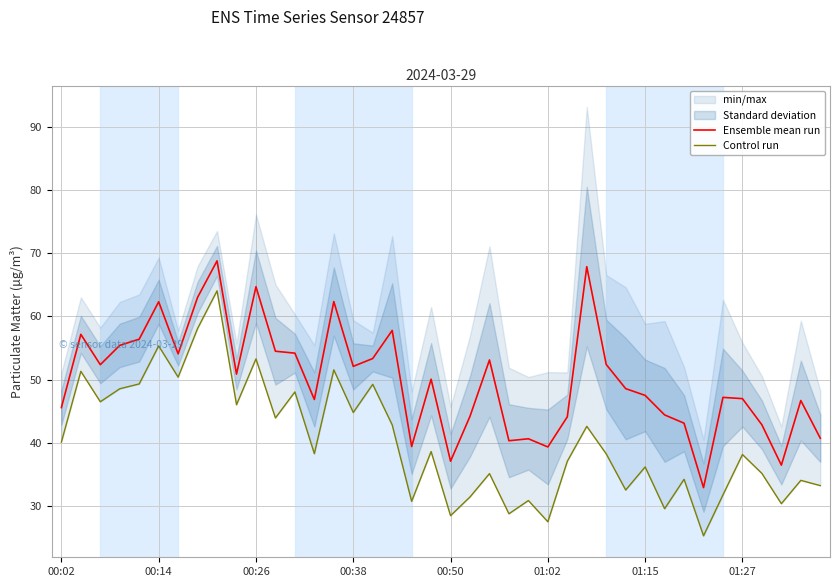

The Ensemble mean run series shows 76.4 at 01:15. True or false?

False